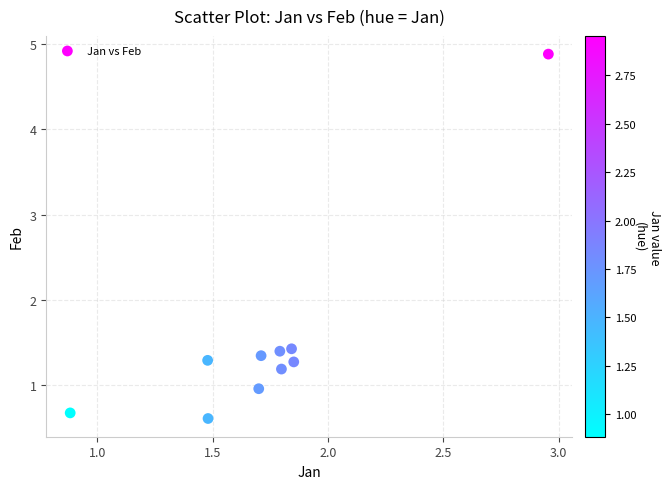

What is the range of X values (max minus min)?

2.1